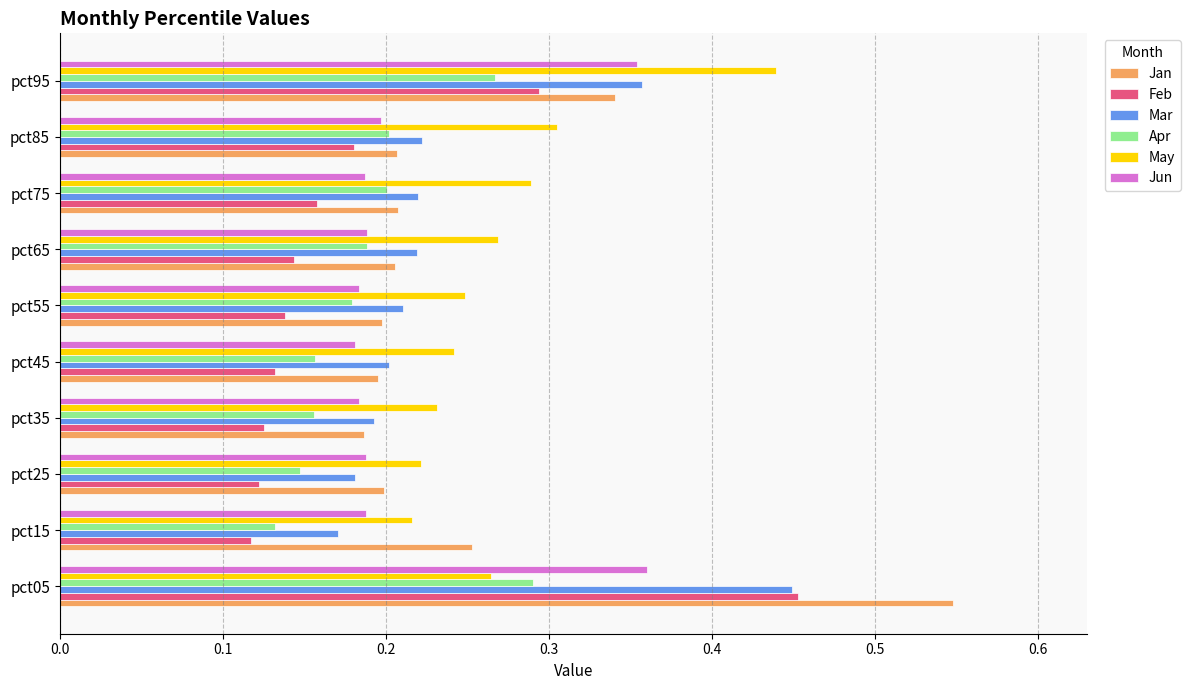

How many Feb values are between 0 and 1?

10